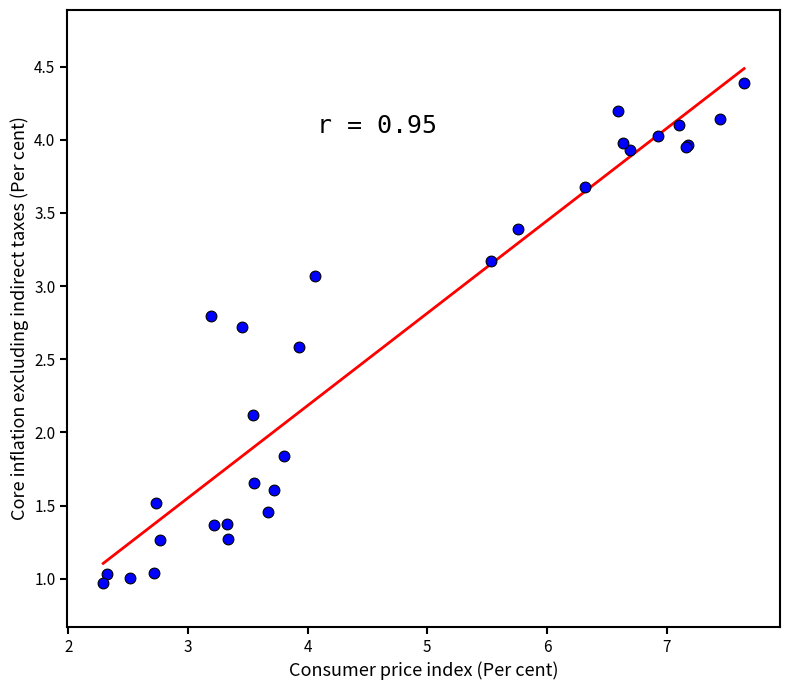

What Y value in the scatter plot is closest to 2?

2.1